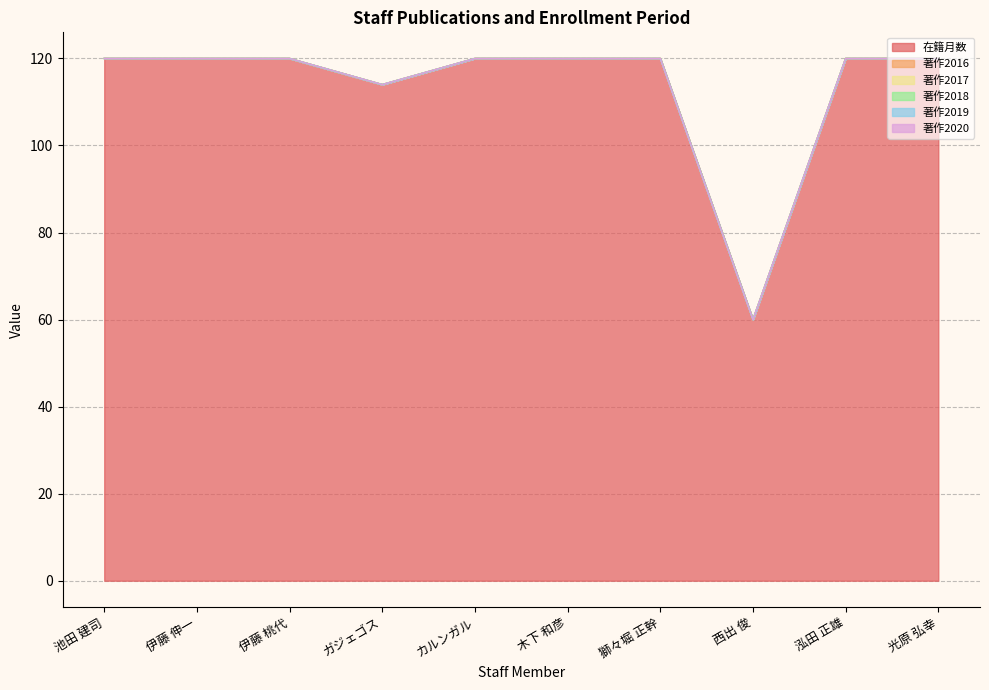

Reading left to right, transcribe all the data shown in this chart.

在籍月数: 120	120	120	114	120	120	120	60	120	120
著作2016: 0	0	0	0	0	0	0	0	0	0
著作2017: 0	0	0	0	0	0	0	0	0	0
著作2018: 0	0	0	0	0	0	0	0	0	0
著作2019: 0	0	0	0	0	0	0	0	0	0
著作2020: 0	0	0	0	0	0	0	0	0	0